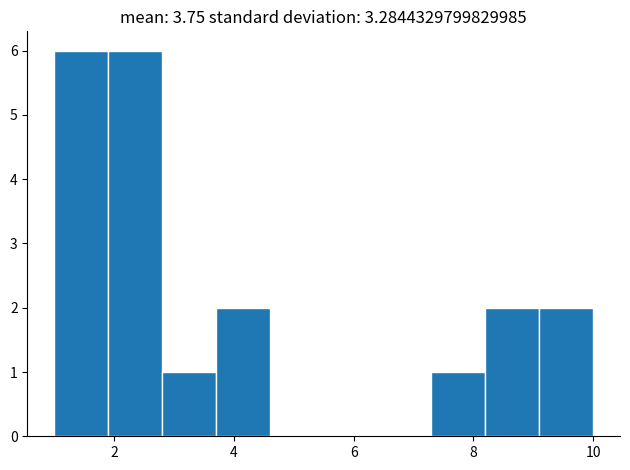

Reading left to right, transcribe this chart: for each bar, give the range it covers on the x-axis and its height. Neither the bar edges nor the heights are printed on the chart, so give them approximately, as read against the axes.

1.0 to 1.9: 6
1.9 to 2.8: 6
2.8 to 3.7: 1
3.7 to 4.6: 2
4.6 to 5.5: 0
5.5 to 6.4: 0
6.4 to 7.3: 0
7.3 to 8.2: 1
8.2 to 9.1: 2
9.1 to 10.0: 2